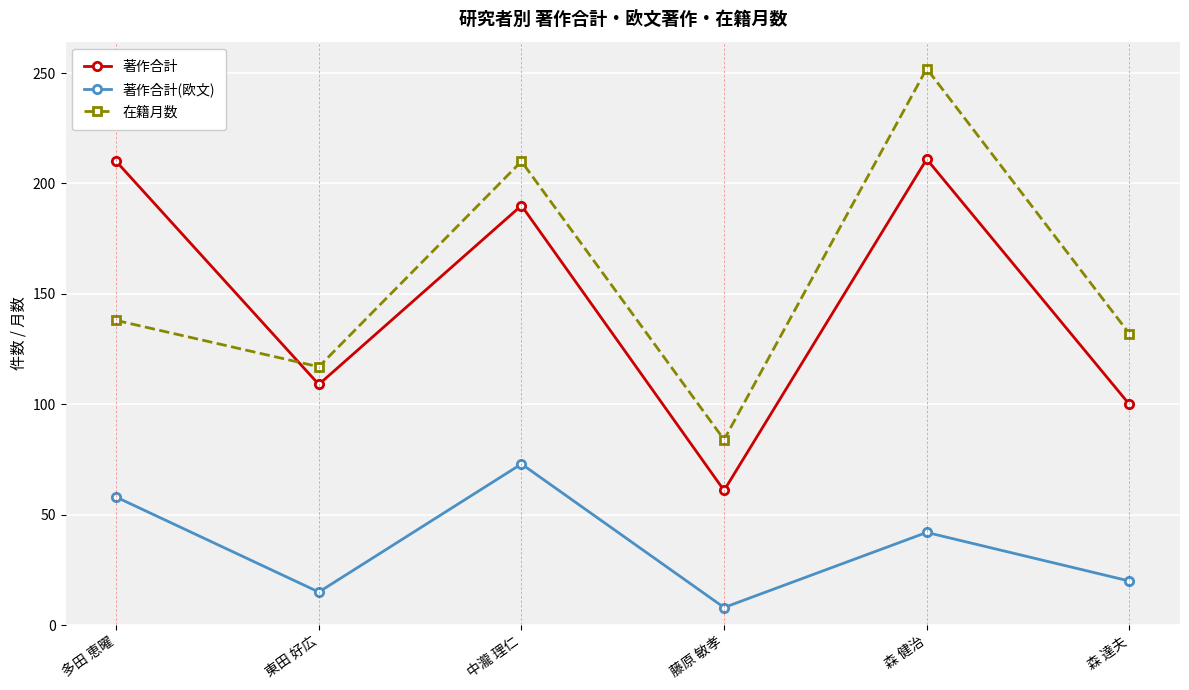

What is the difference between the 在籍月数 values at 多田 恵曜 and 藤原 敏孝?

54